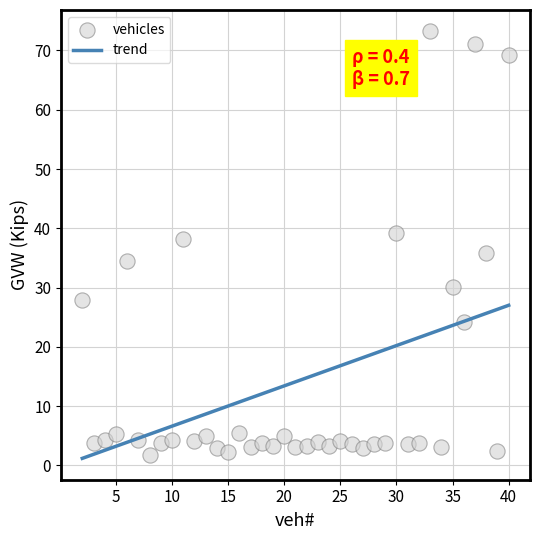

What is the range of X values (max minus min)?

38.0